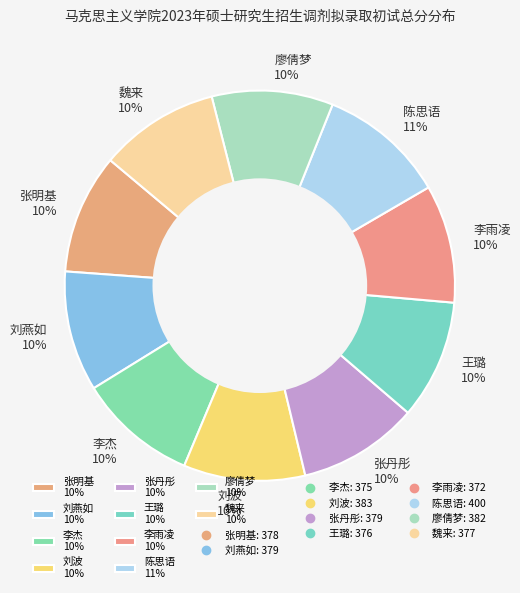

To the nearest percent, what portion does 李雨凌 represent?

10%